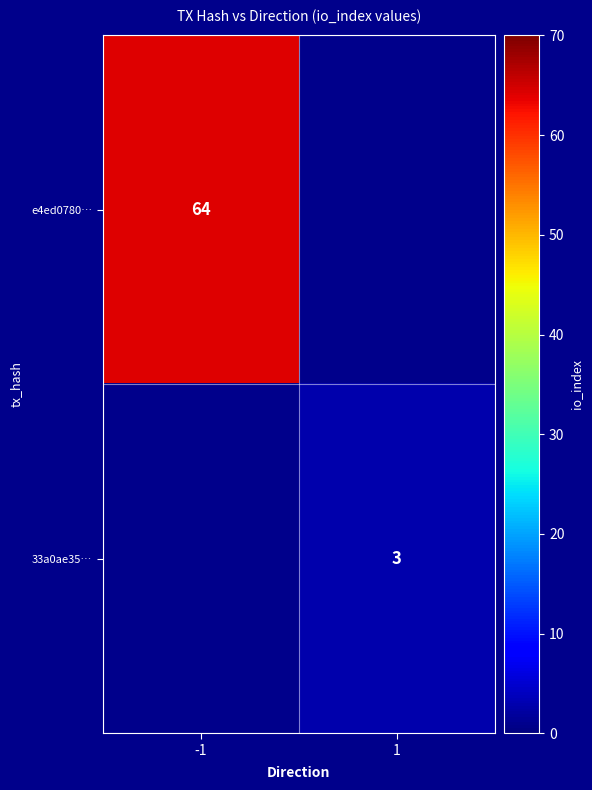

The 33a0ae35… series shows 3 at 1. True or false?

True